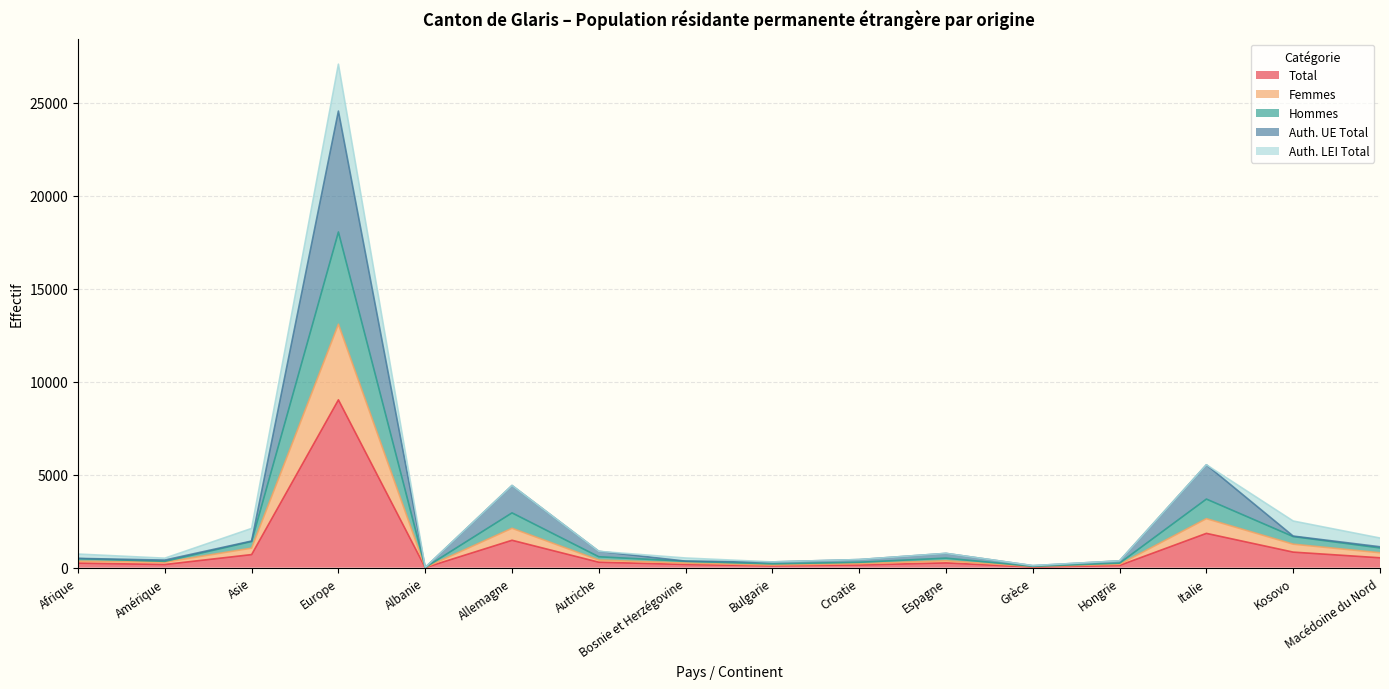

Where does the Femmes series first go above 371?

Asie